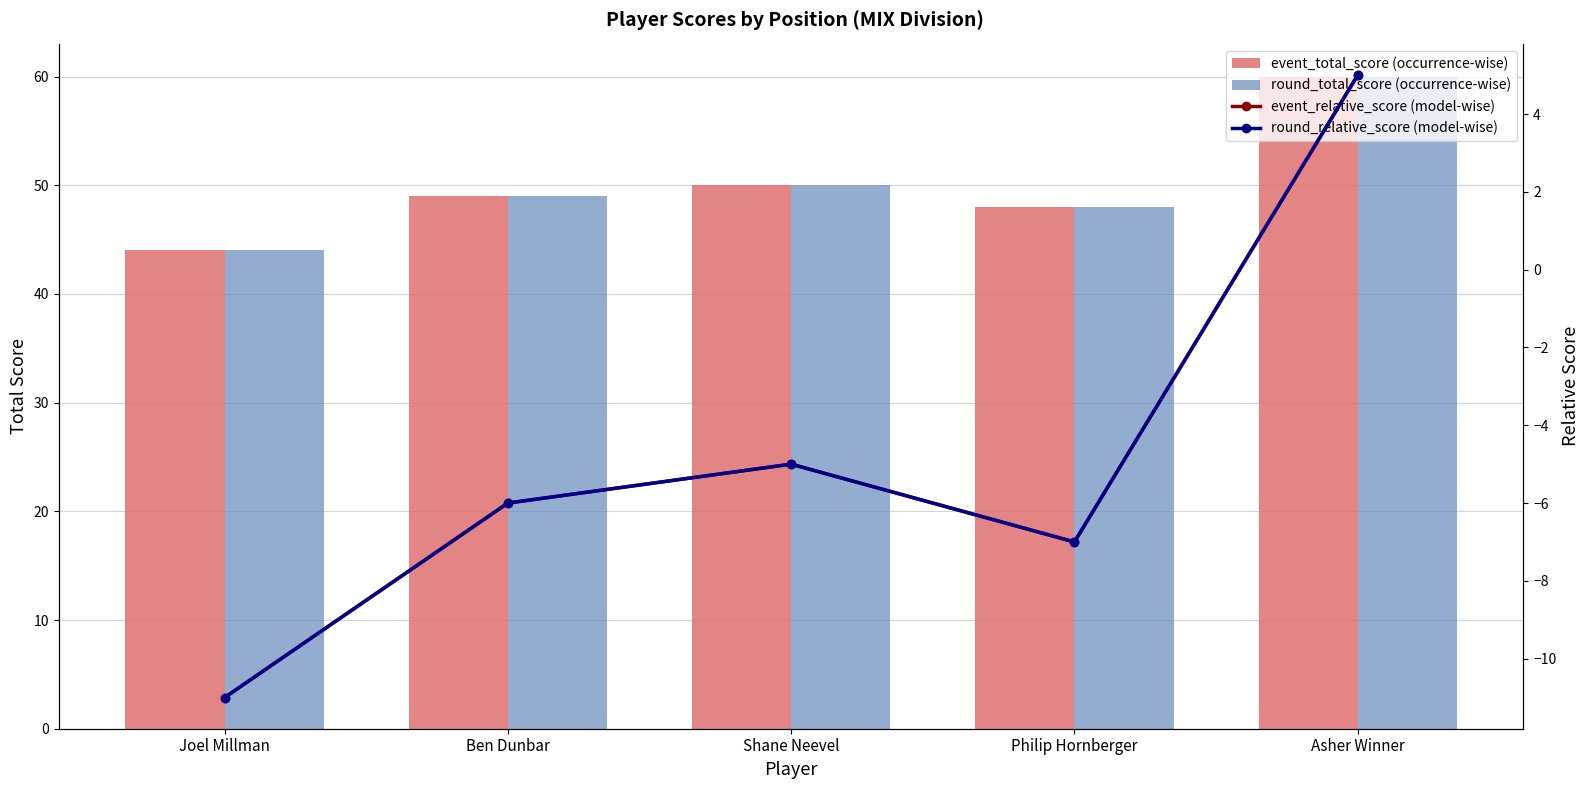

Rank the categories by round_total_score (occurrence-wise) value from highest to lowest.

Asher Winner, Shane Neevel, Ben Dunbar, Philip Hornberger, Joel Millman